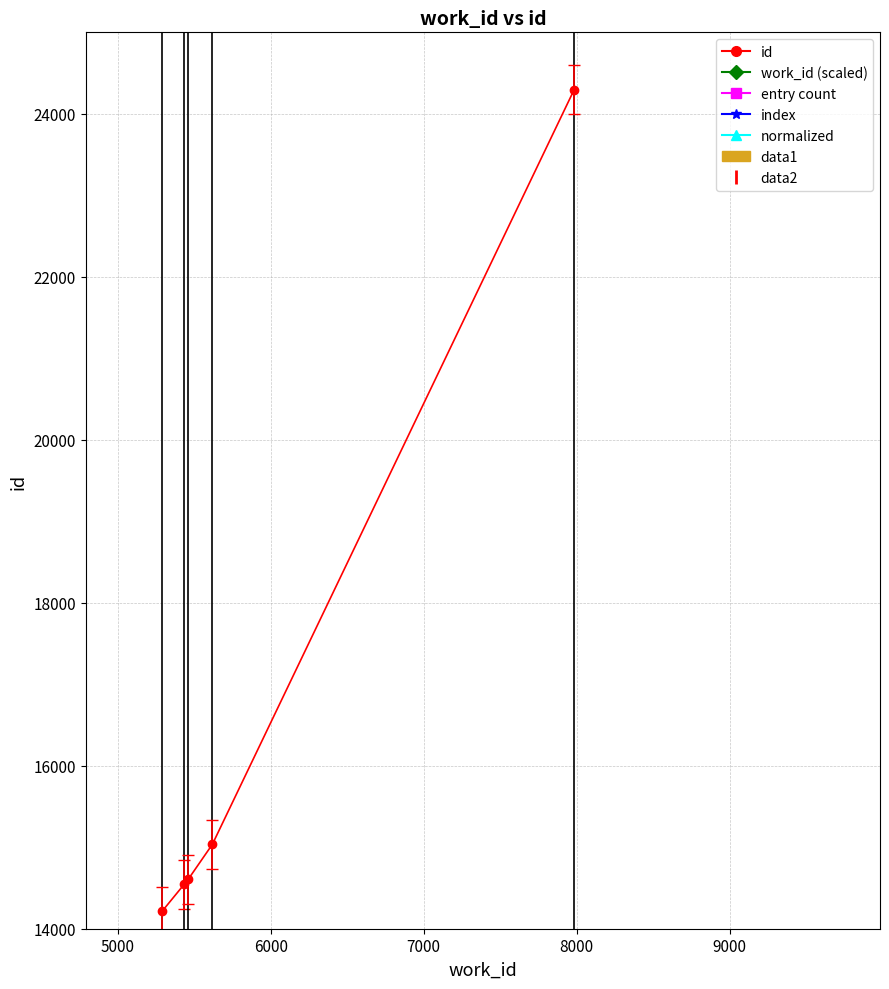

What is the difference between the maximum and minimum values?

10077